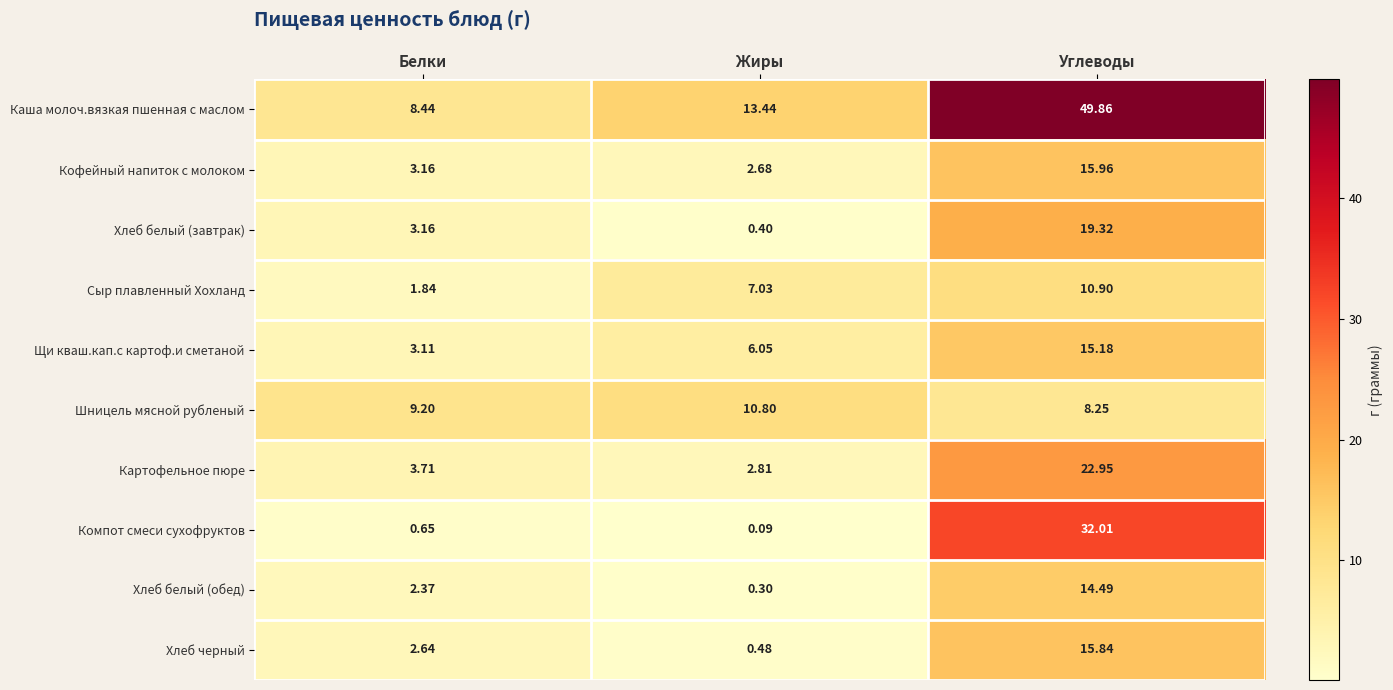

Which series has the largest total across all categories?

Каша молоч.вязкая пшенная с маслом